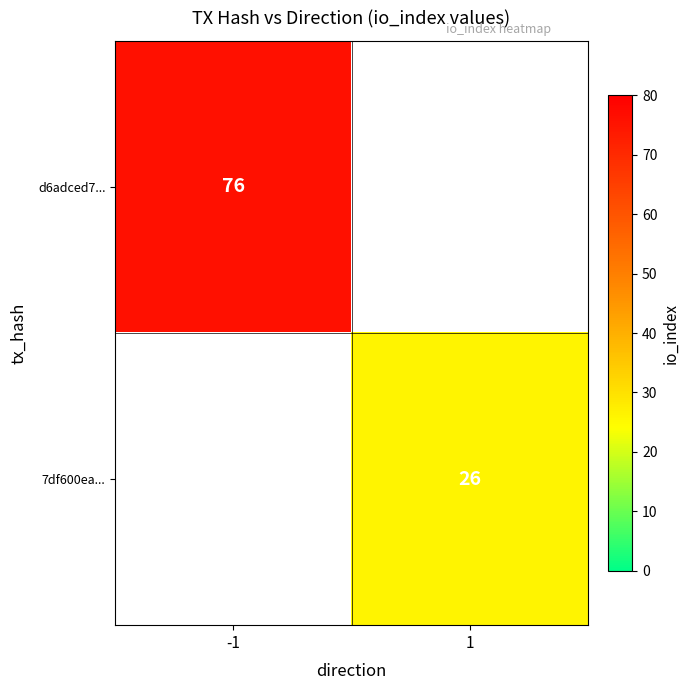

Is it true that d6adced7... equals 136 at -1?

False